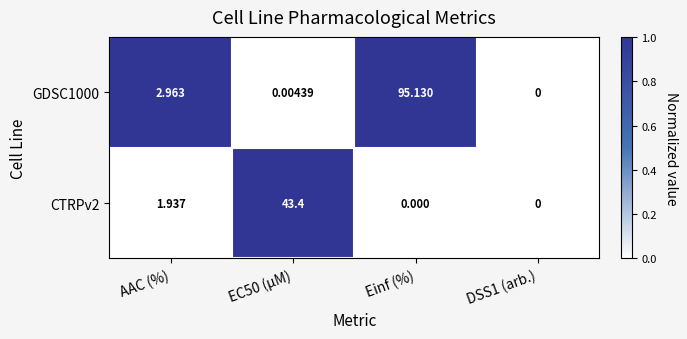

At which category is the sum across all series the highest?

Einf (%)